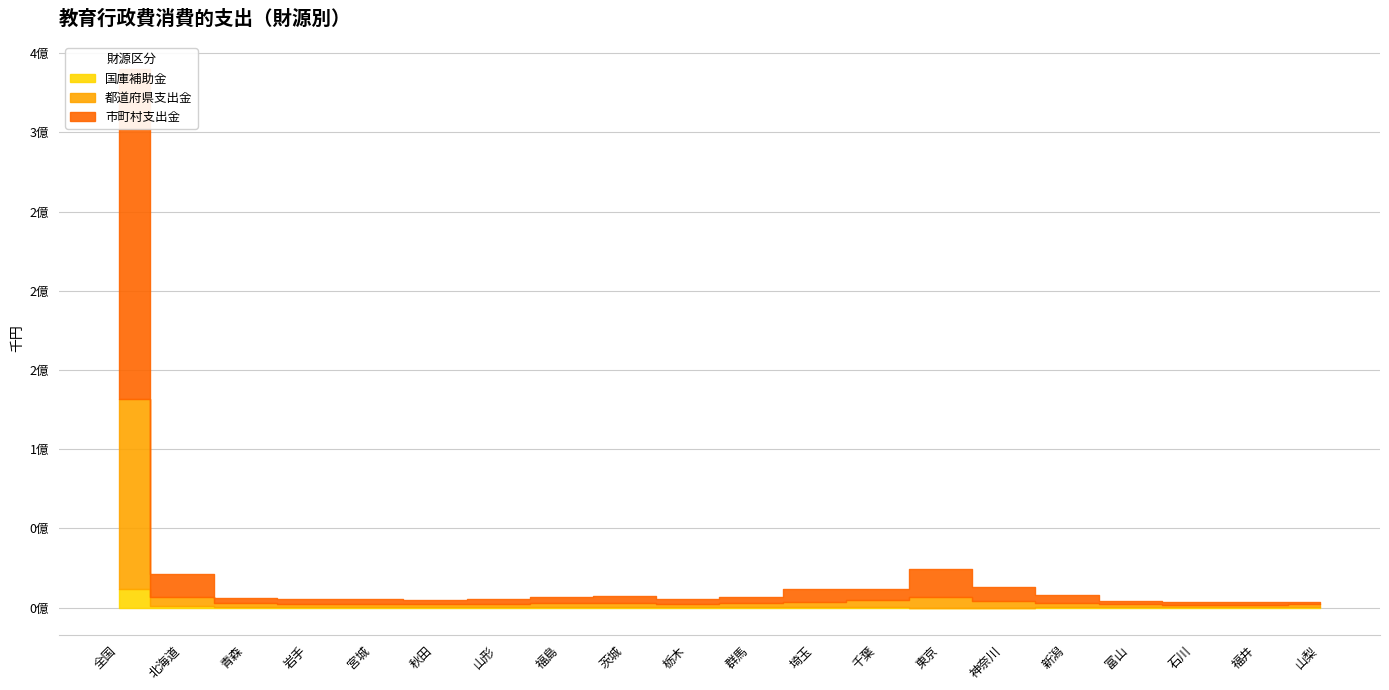

Reading left to right, transcribe all the data shown in this chart.

国庫補助金: 全国=11655738	北海道=714669	青森=238741	岩手=252949	宮城=220019	秋田=369633	山形=203125	福島=394300	茨城=248900	栃木=173384	群馬=264899	埼玉=389192	千葉=204064	東京=47422	神奈川=75829	新潟=474354	富山=189043	石川=190496	福井=130478	山梨=149238
都道府県支出金: 全国=119810652	北海道=5998022	青森=2437719	岩手=2028310	宮城=2048379	秋田=2176497	山形=1957930	福島=2544137	茨城=2422890	栃木=2162048	群馬=2732990	埼玉=3369692	千葉=4539661	東京=6932794	神奈川=3872977	新潟=2540838	富山=2308675	石川=1750844	福井=1741119	山梨=1900328
市町村支出金: 全国=208621311	北海道=14601540	青森=3419712	岩手=3430696	宮城=2964615	秋田=2515469	山形=3041052	福島=3584106	茨城=4862260	栃木=2970115	群馬=3428784	埼玉=8224490	千葉=7274862	東京=17672062	神奈川=9081633	新潟=5049848	富山=1790339	石川=1885324	福井=1891218	山梨=1588942